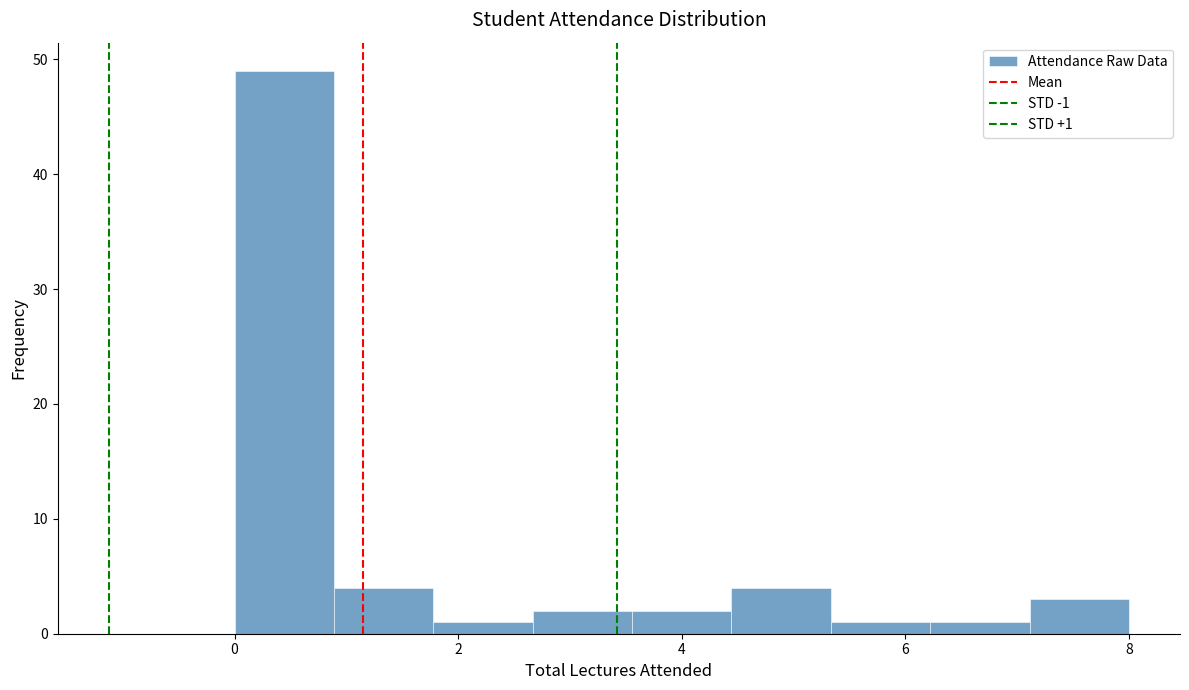

Which range on the x-axis has the tallest bar?

0.0 to 0.8